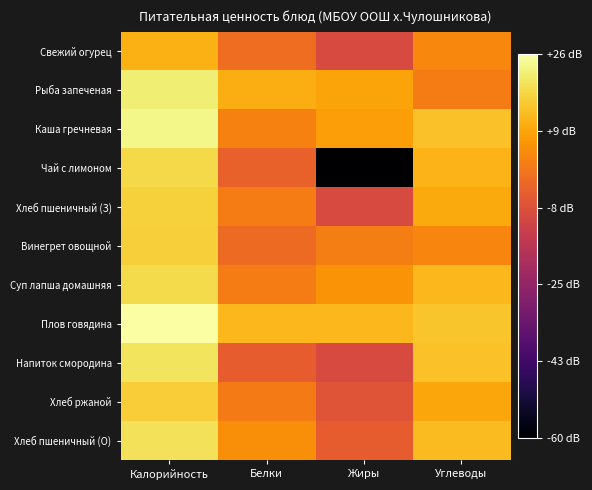

What is the minimum value shown in the chart?

-60.0